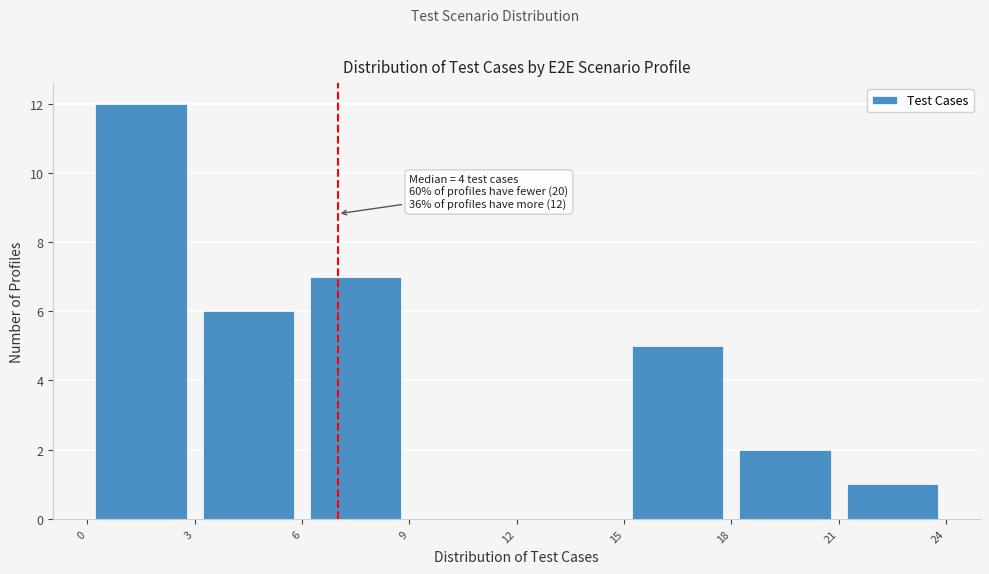

Over which range of the x-axis is the bar tallest?

0 to 3